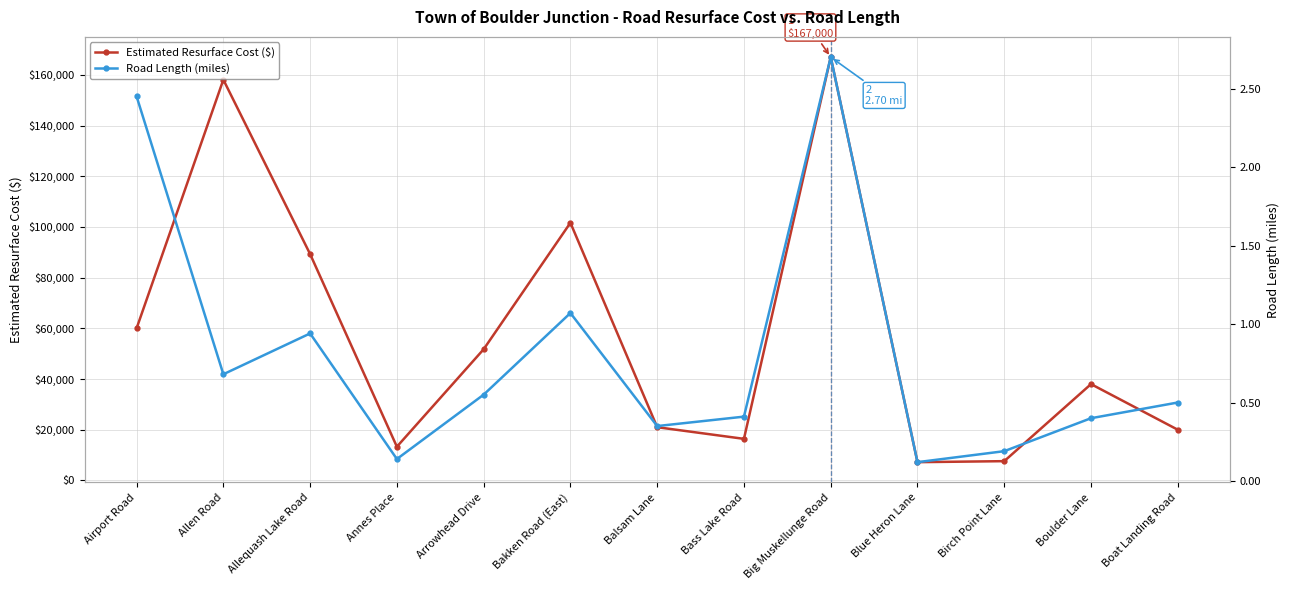

True or false: Road Length (miles) and Estimated Resurface Cost ($) intersect in this chart.

False